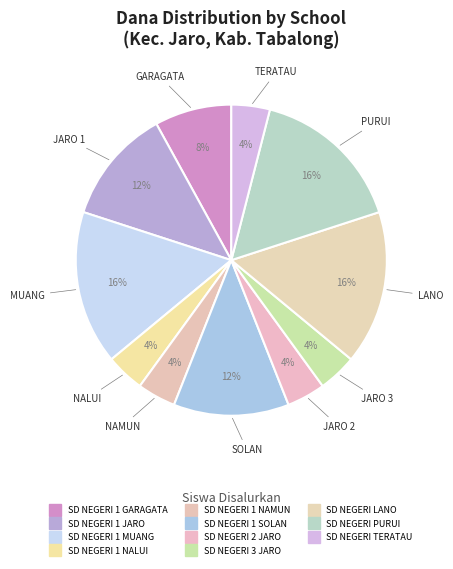

Is SD NEGERI 1 JARO the majority of the pie?

No